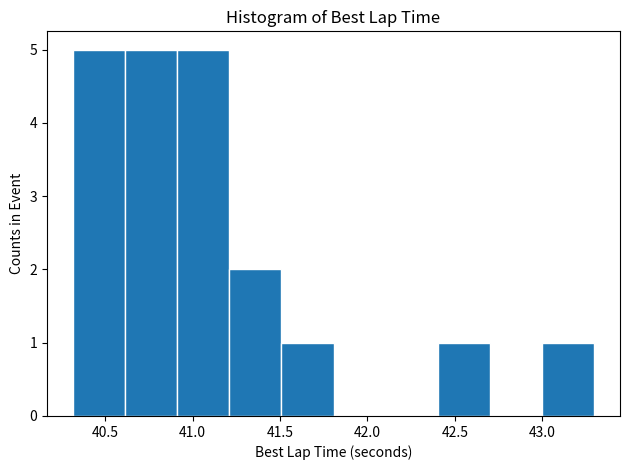

Reading left to right, transcribe this chart: for each bar, give the range it covers on the x-axis and its height. Neither the bar edges nor the heights are printed on the chart, so give them approximately, as read against the axes.

40.3 to 40.6: 5
40.6 to 40.9: 5
40.9 to 41.2: 5
41.2 to 41.5: 2
41.5 to 41.8: 1
41.8 to 42.1: 0
42.1 to 42.4: 0
42.4 to 42.7: 1
42.7 to 43.0: 0
43.0 to 43.3: 1